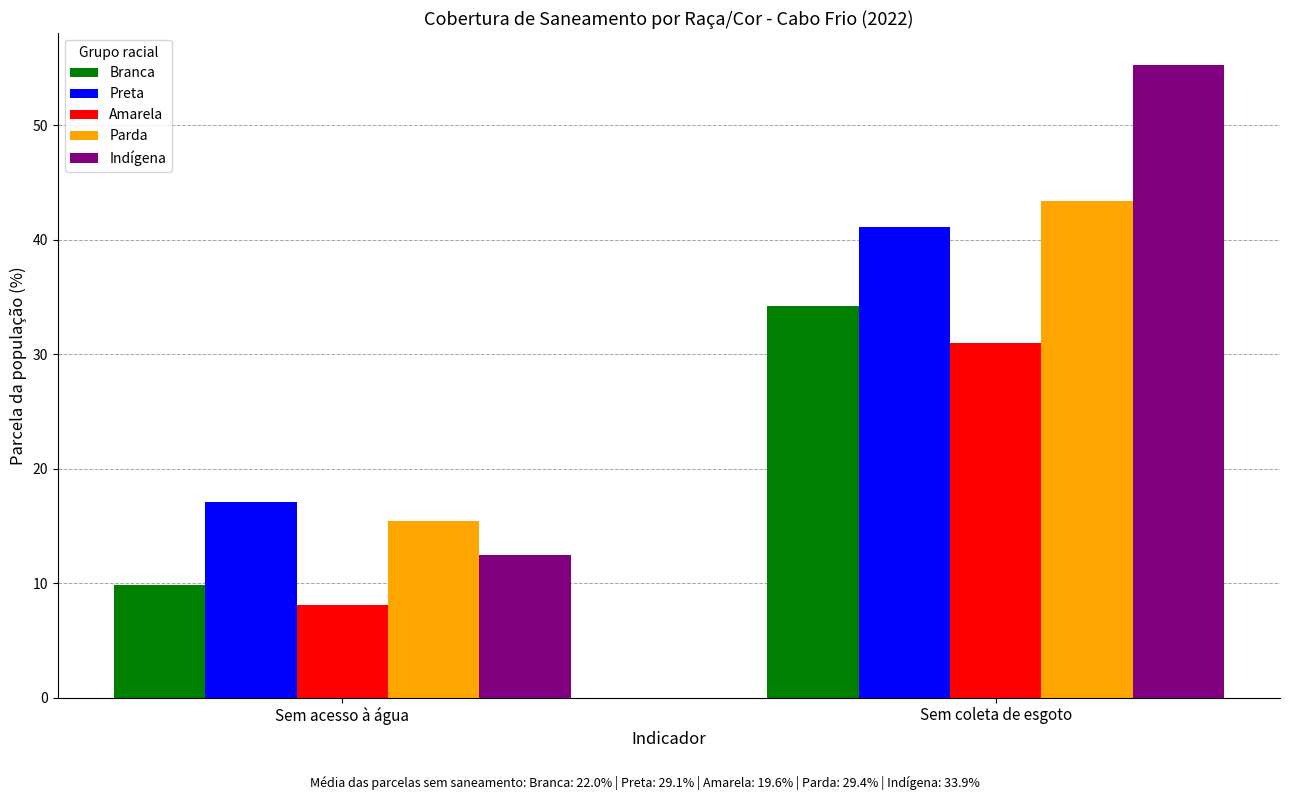

Which series changed the most between Sem acesso à água and Sem coleta de esgoto?

Indígena